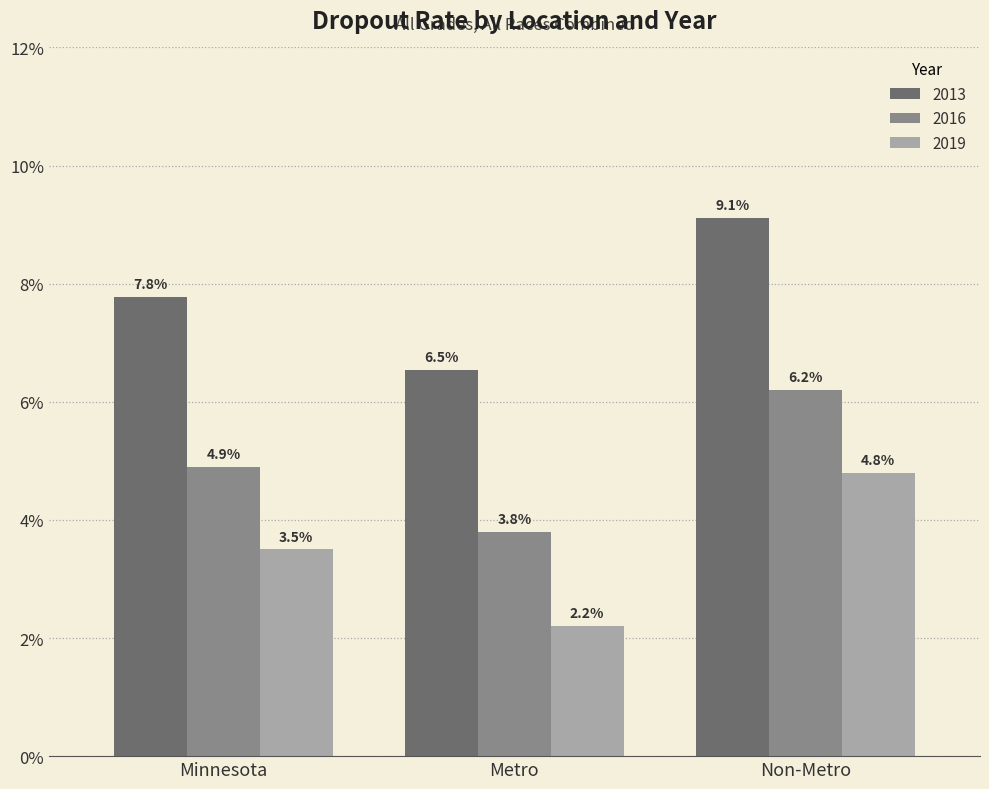

Where is 2013 nearest to the value 0?

Metro